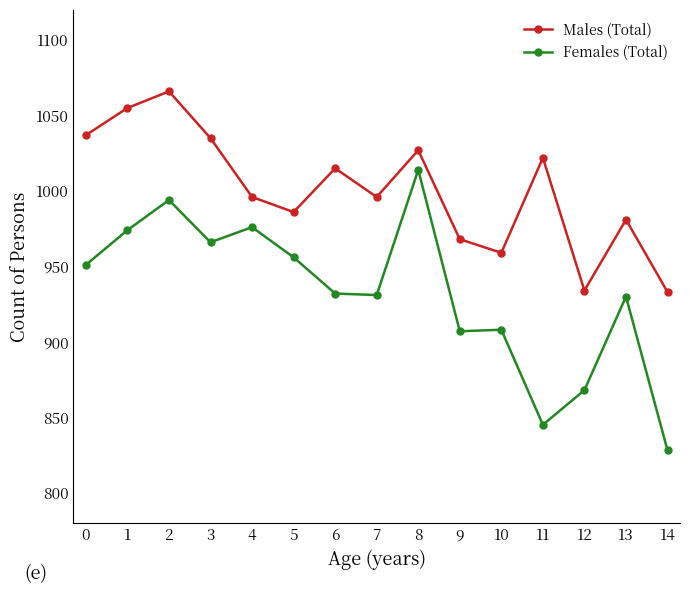

What is the difference between the second highest and second lowest values in the Males (Total) series?

121